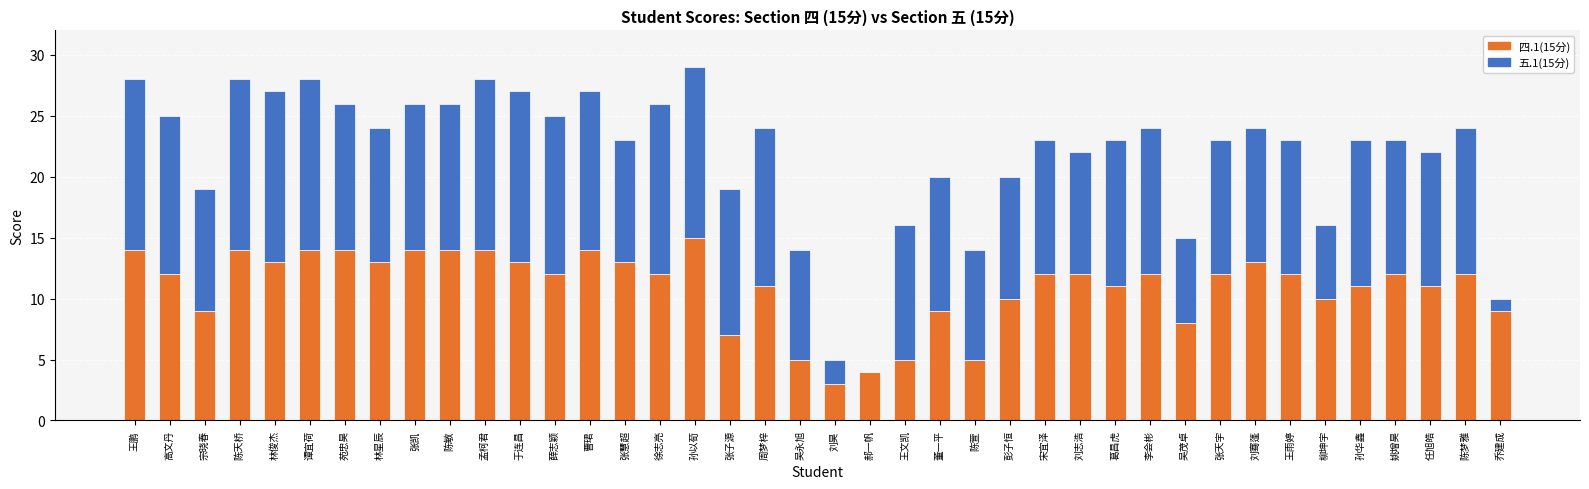

At which label does 四.1(15分) reach its peak?

孙以荀